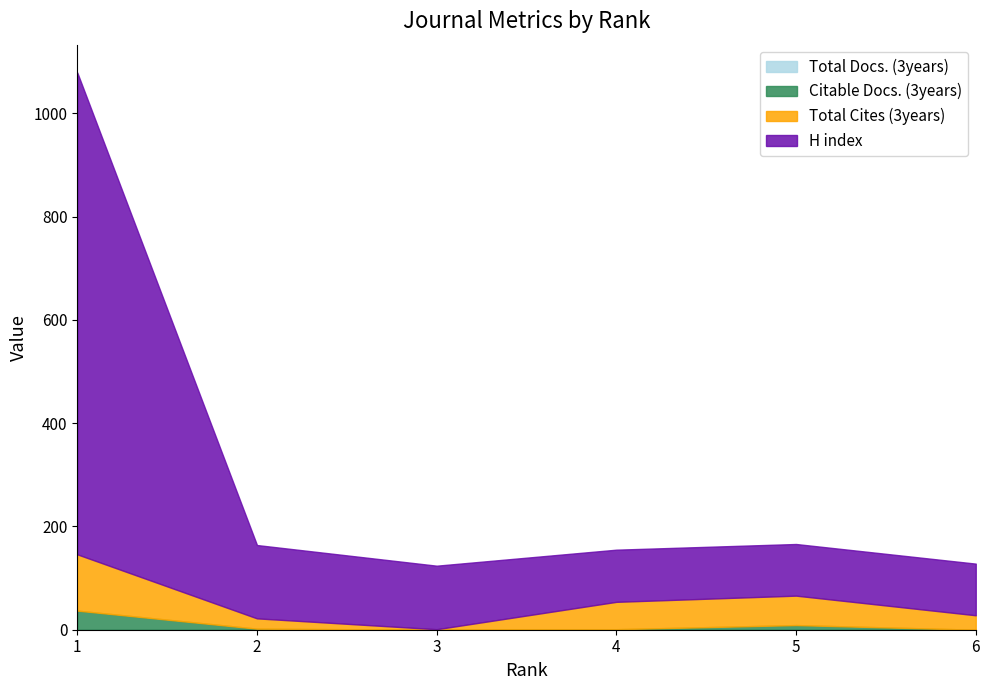

Between 4 and 5, which is larger?

4